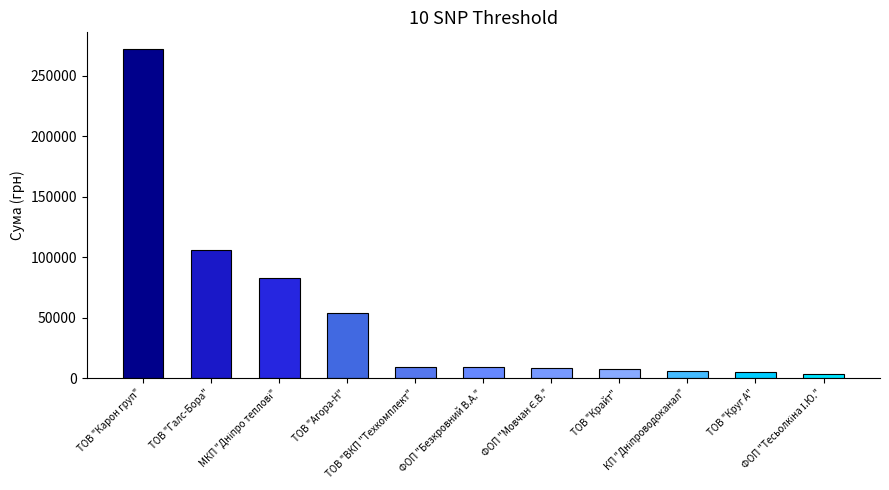

What is the value of the 5th bar from the left?

9270.0